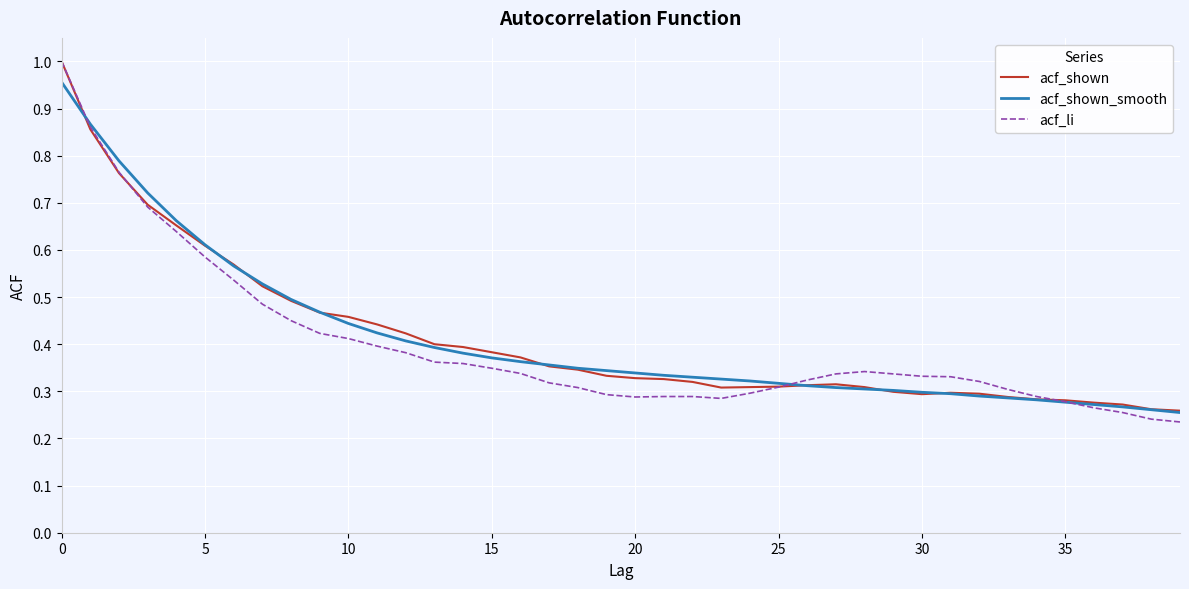

Which series has the largest range (max minus min)?

acf_li